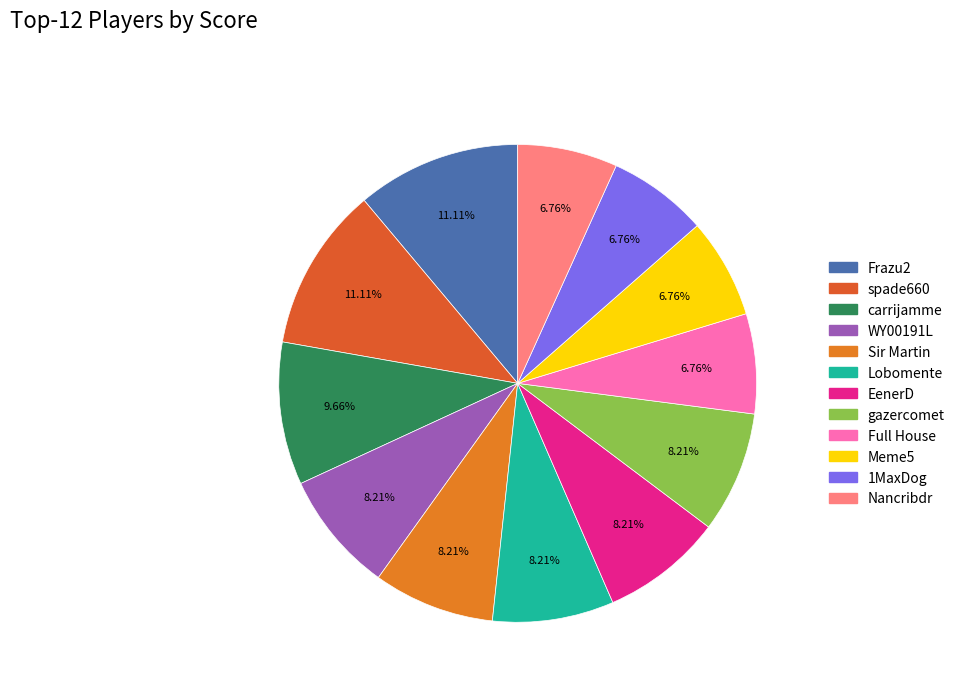

How many segments does this pie chart have?

12